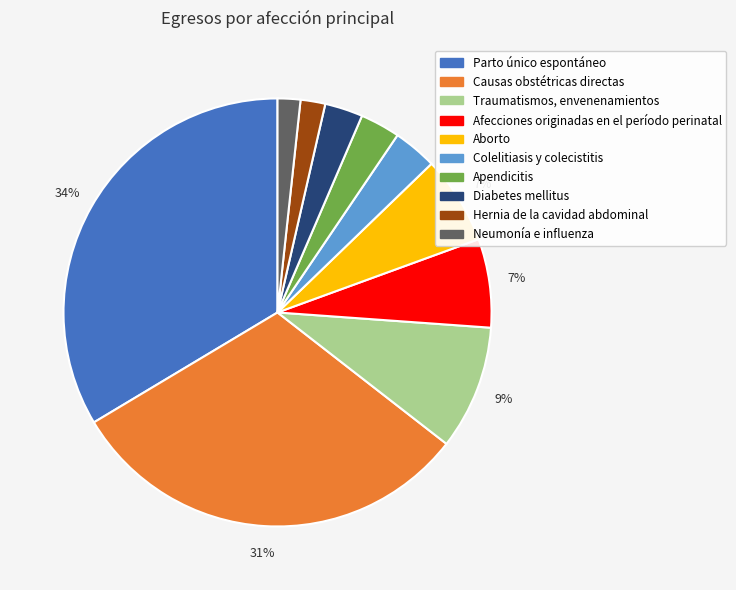

The Aborto slice represents 18% of the pie. True or false?

False